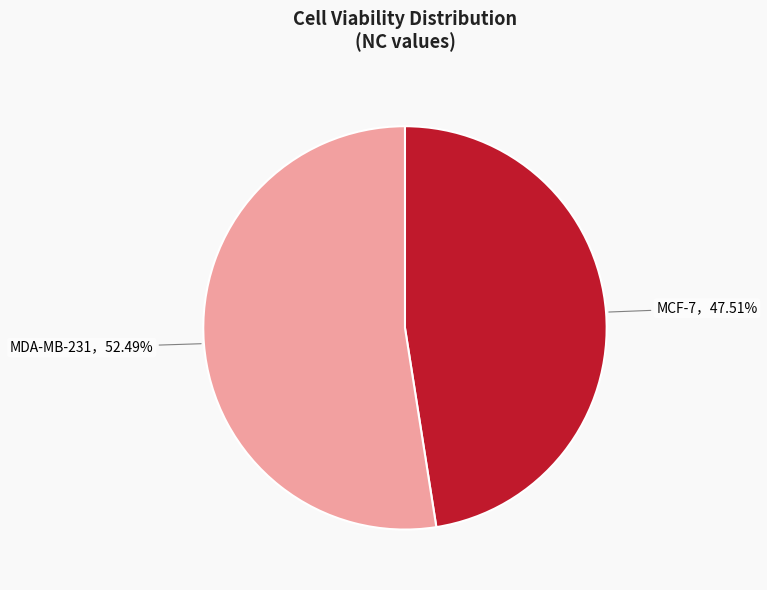

Does any single category account for the majority?

Yes